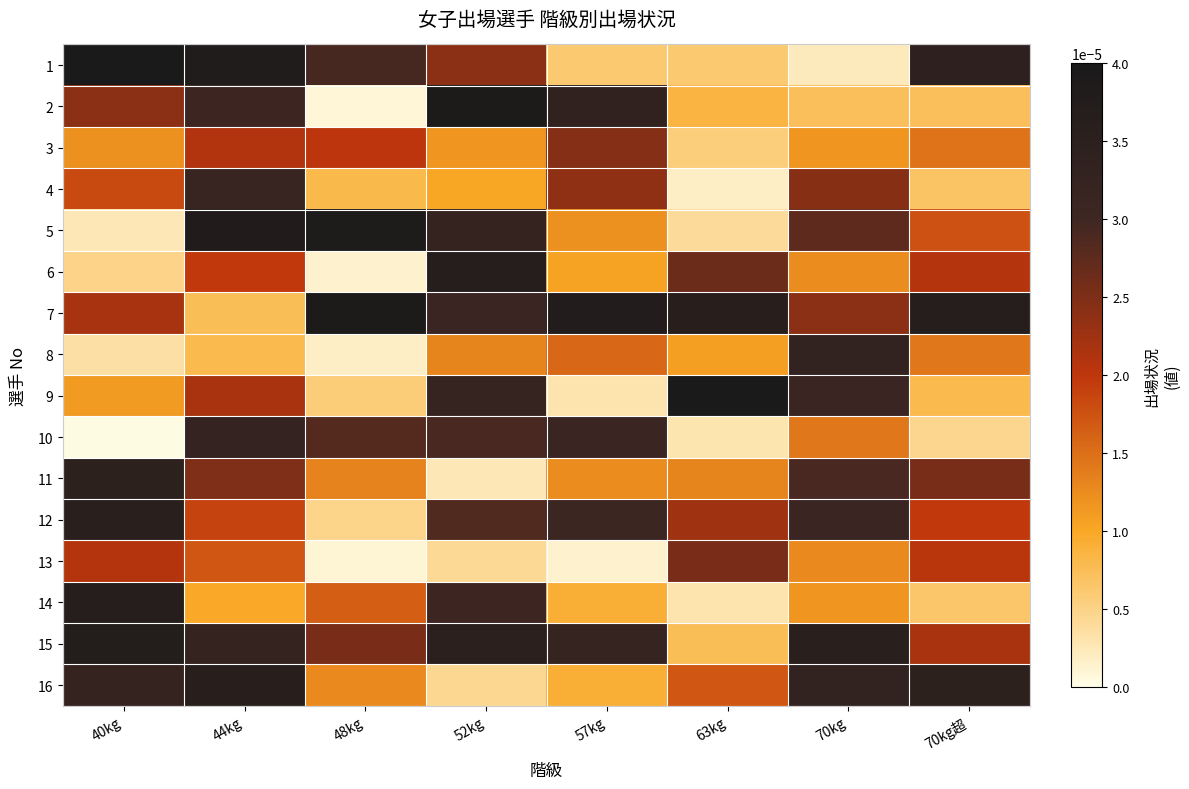

Which series has the largest total across all categories?

7